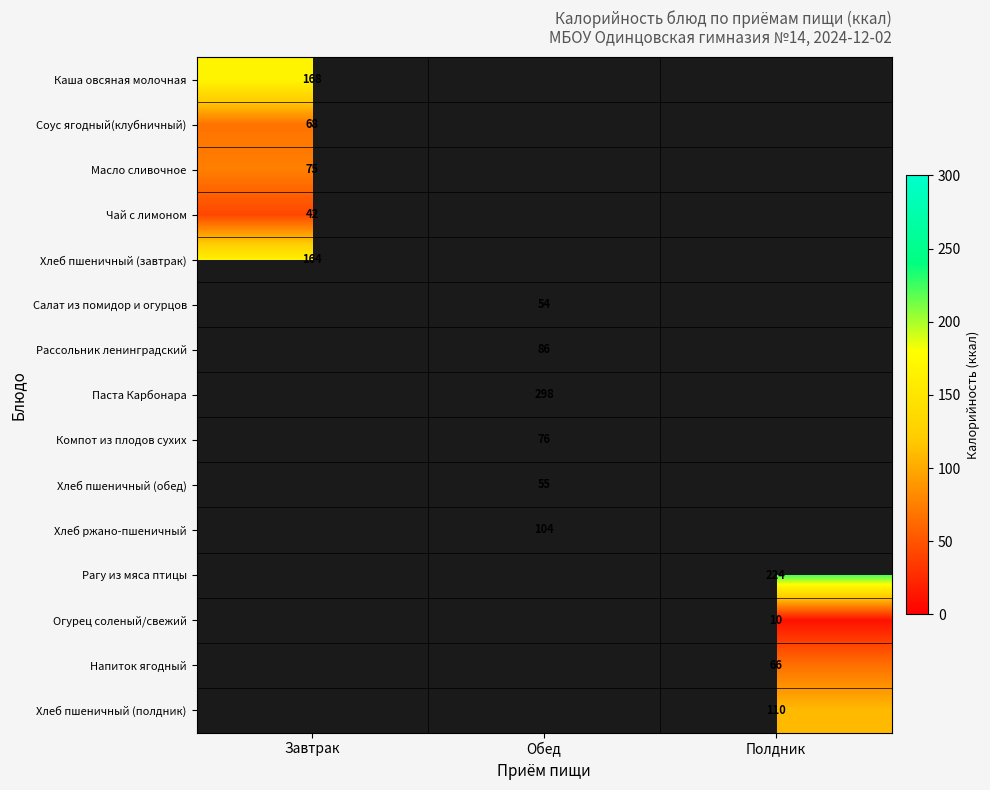

The Рассольник ленинградский series shows 86 at Обед. True or false?

True